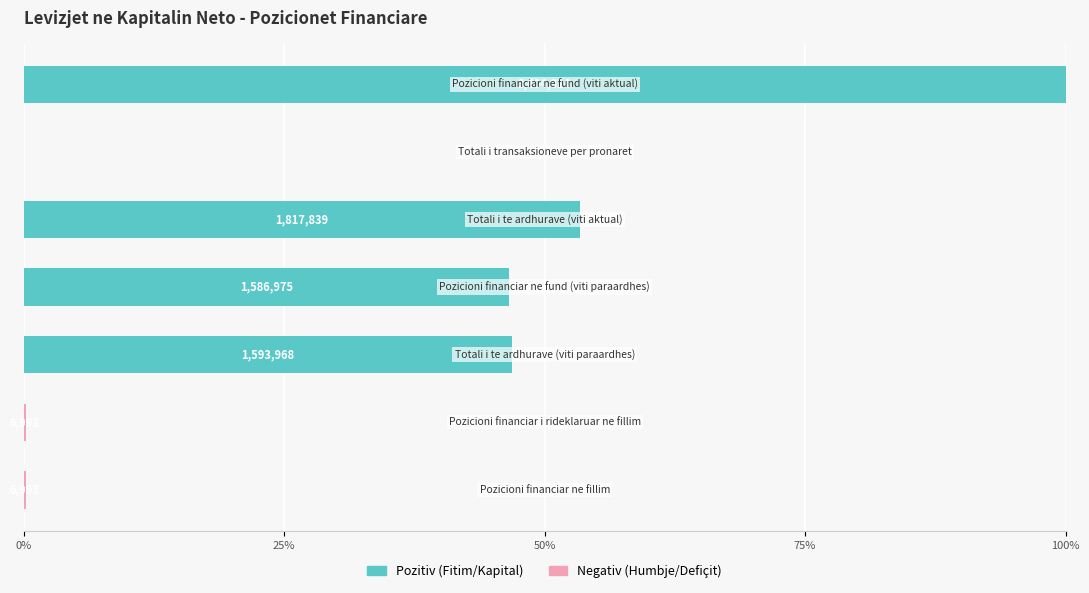

Count the number of categories in the chart.

7